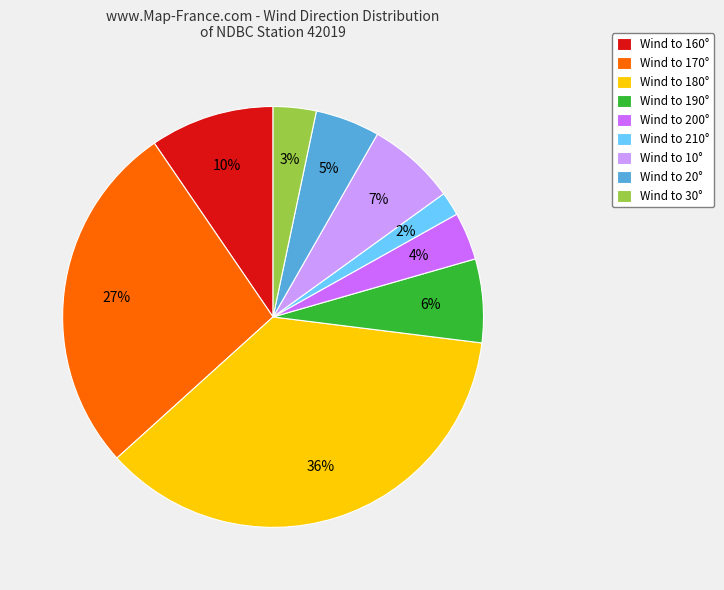

The Wind to 10° slice represents 7% of the pie. True or false?

True